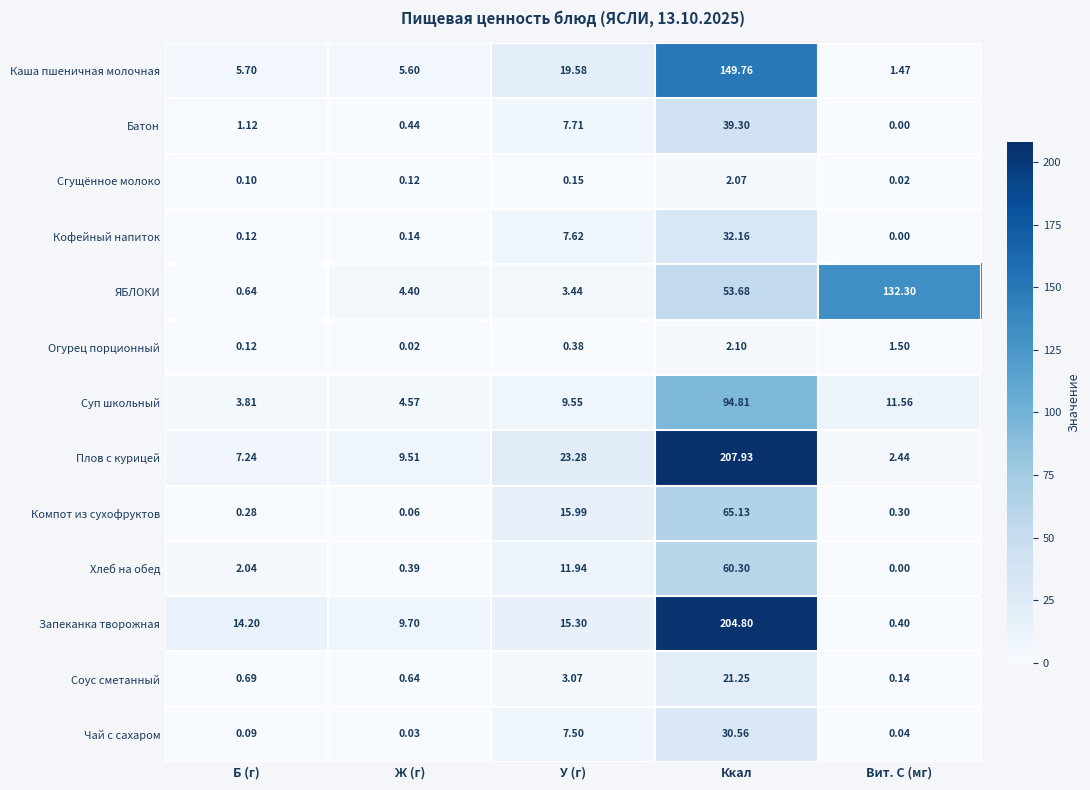

Count the number of data series in this chart.

13